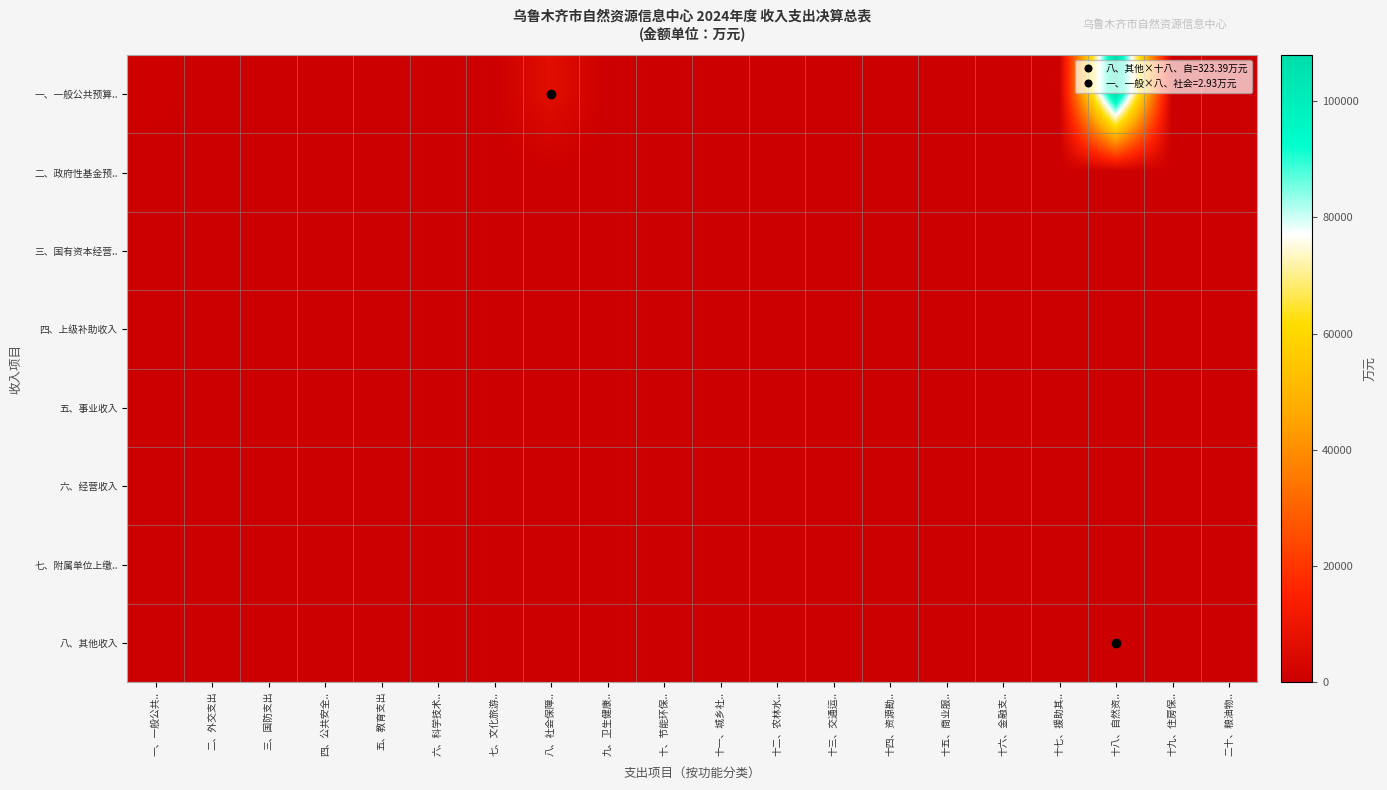

Which series has the largest range (max minus min)?

一、一般公共预算..